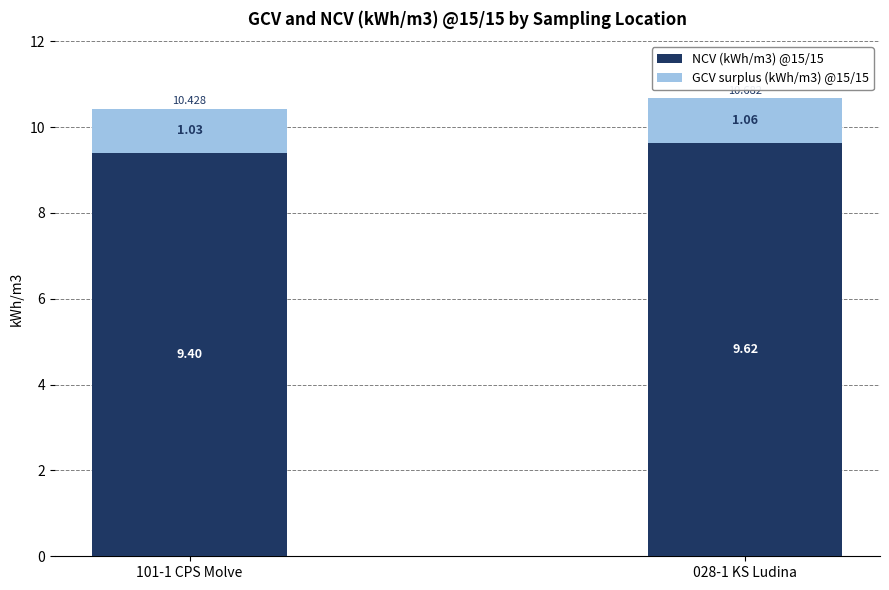

What is the difference between the NCV (kWh/m3) @15/15 values at 101-1 CPS Molve and 028-1 KS Ludina?

0.2